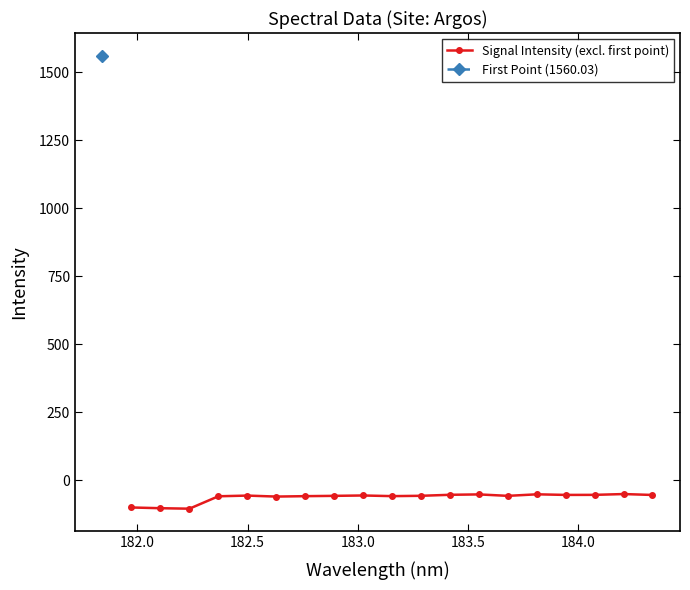

What is the lowest value of the Signal Intensity (excl. first point) series?

-104.6